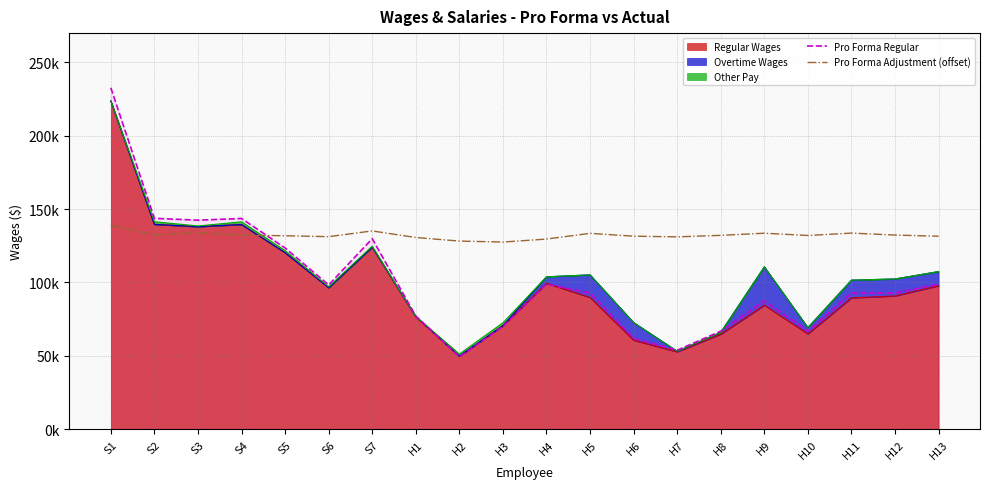

Which category has the highest value in the Pro Forma Adjustment (offset) series?

S1